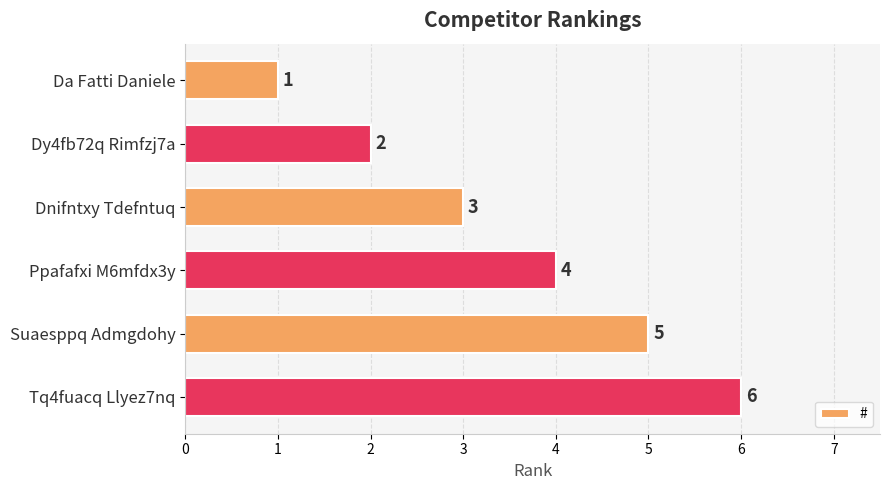

What is the maximum value shown in the chart?

6